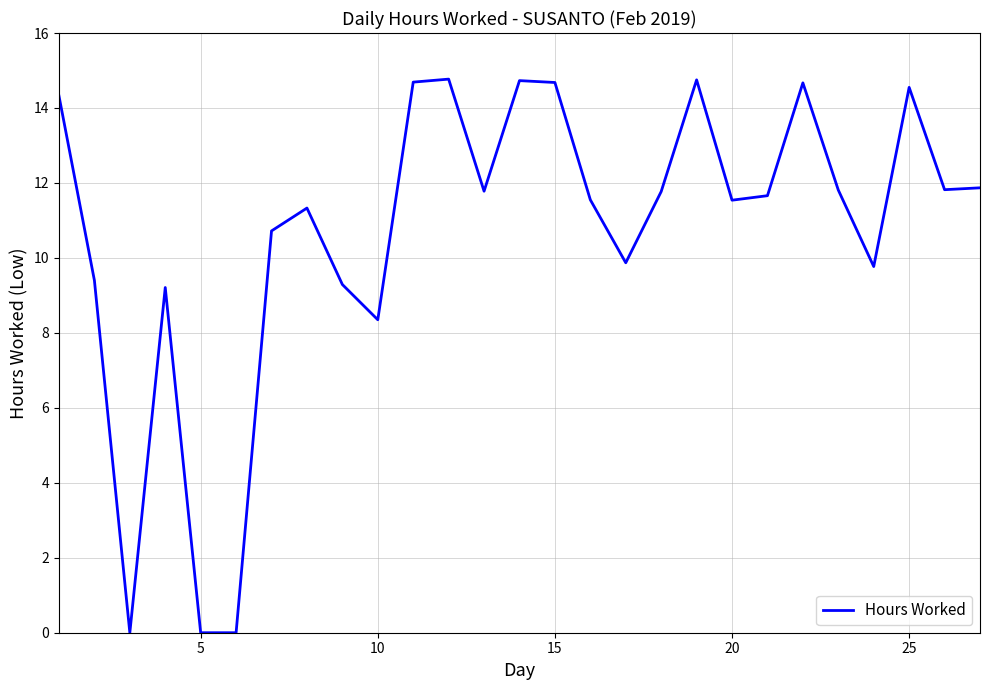

What is the difference between the maximum and minimum values?

14.8